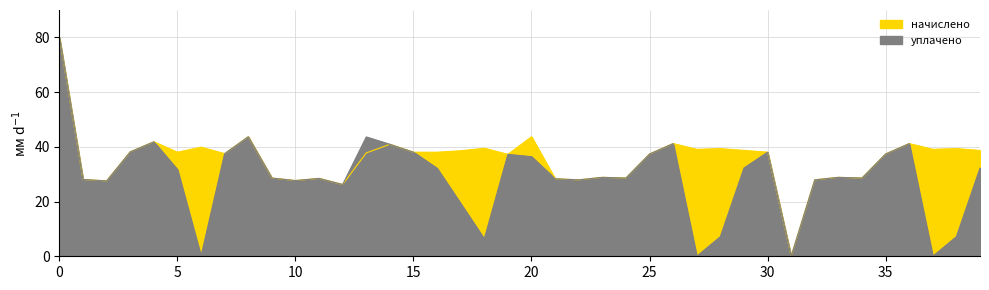

Reading right to left, transcribe all the data shown in this chart.

начислено: 38.7	39.3	39.1	41.2	37.4	28.6	28.9	27.9	0.0	38.0	38.7	39.3	39.1	41.2	37.4	28.6	28.9	27.9	28.3	43.7	37.2	39.5	38.6	38.0	38.0	40.9	37.8	26.2	28.5	27.7	28.6	43.7	37.5	39.9	38.0	41.8	38.2	27.5	28.1	80.0
уплачено: 32.2	7.2	0.0	41.2	37.4	28.6	28.9	27.9	0.0	38.0	32.2	7.2	0.0	41.2	37.4	28.6	28.9	27.9	28.3	36.4	37.2	6.3	19.3	32.2	38.0	40.9	43.6	26.2	28.5	27.7	28.6	43.7	37.5	0.0	31.7	41.8	38.2	27.5	28.1	80.0